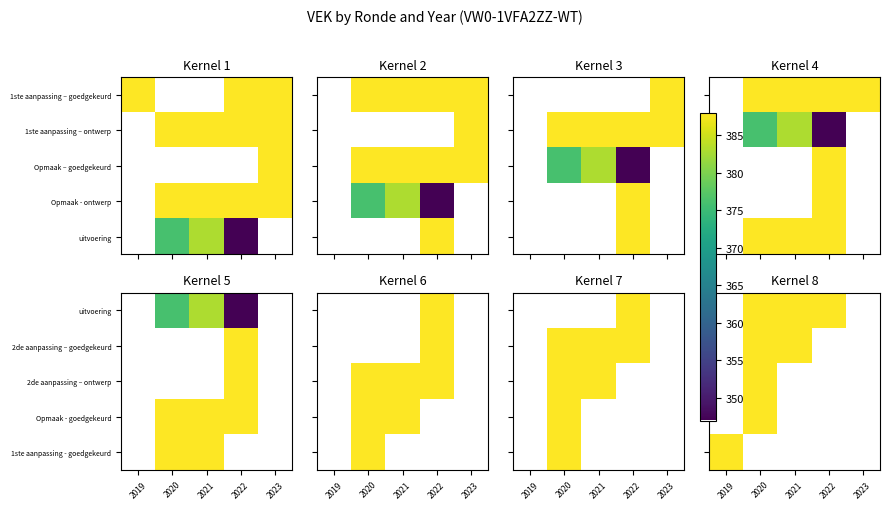

Which has a higher value, 2021 or 2020?

2021